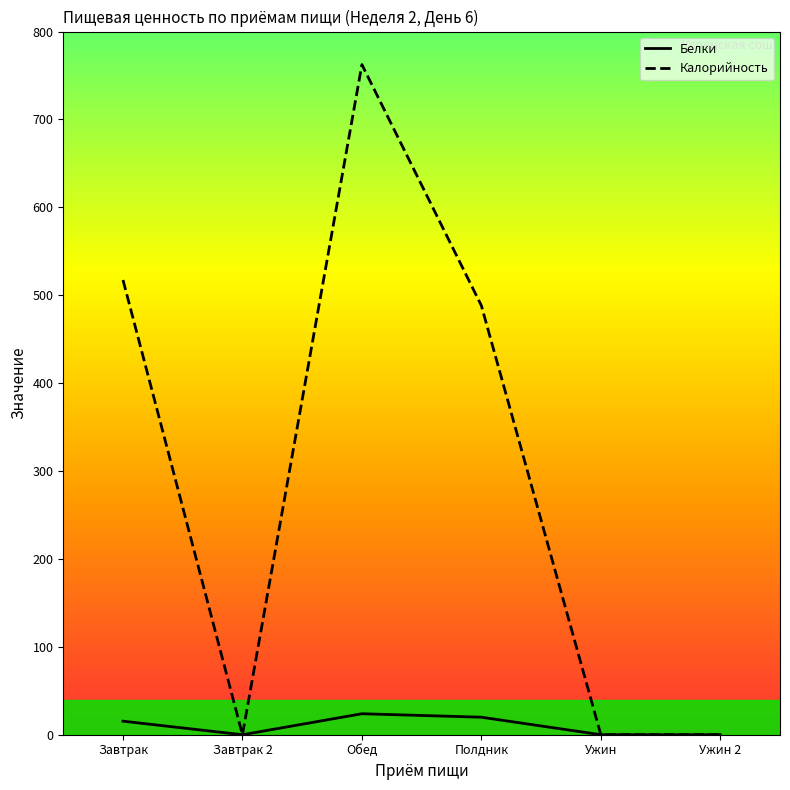

How many values in the Калорийность series are below 488?

3